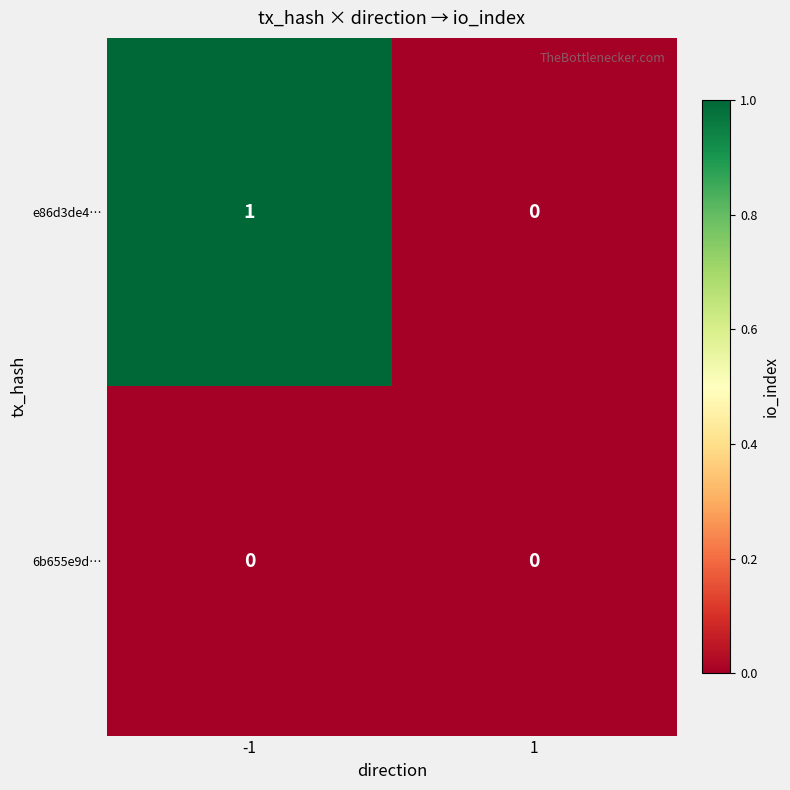

The value of e86d3de4… at -1 is 0. True or false?

False